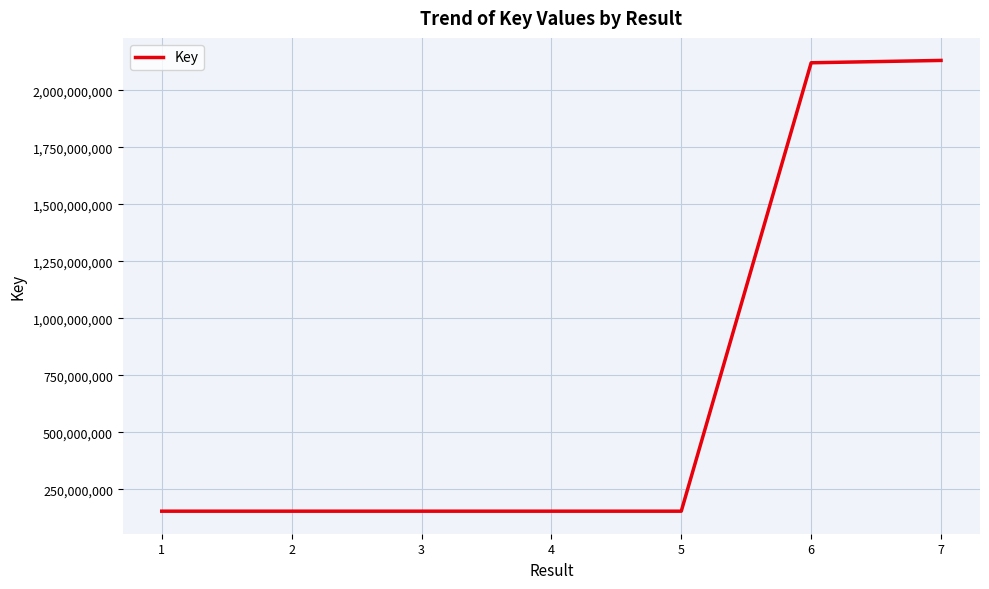

How many series are shown in this chart?

1